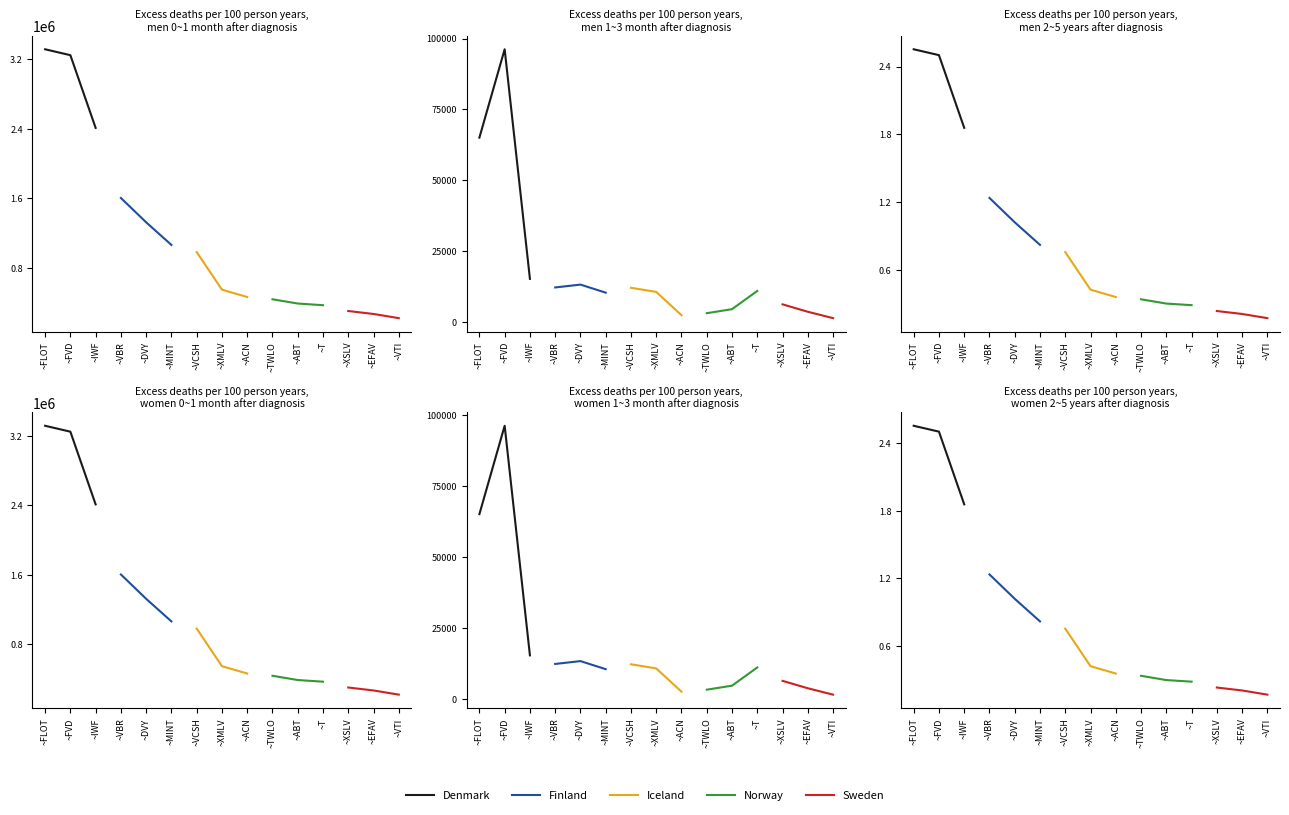

Is it true that Sweden equals 0.4 at ~XSLV?

False